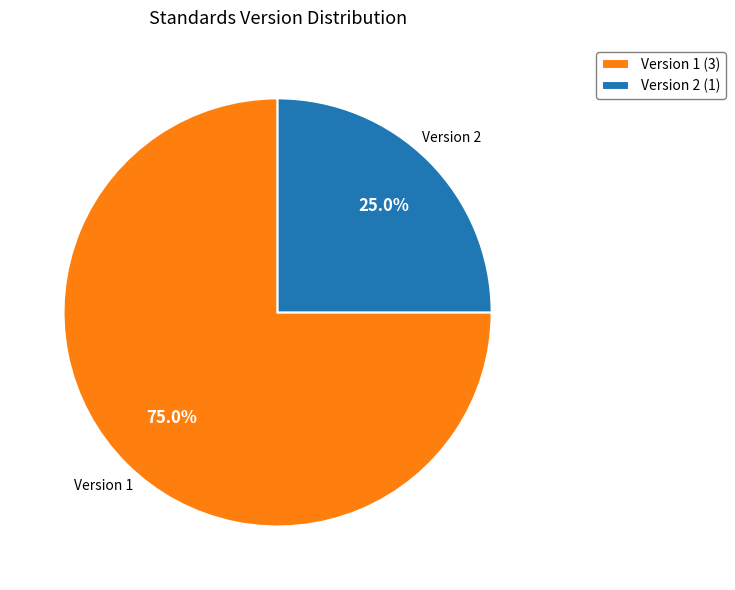

Is there a majority slice in this chart?

Yes